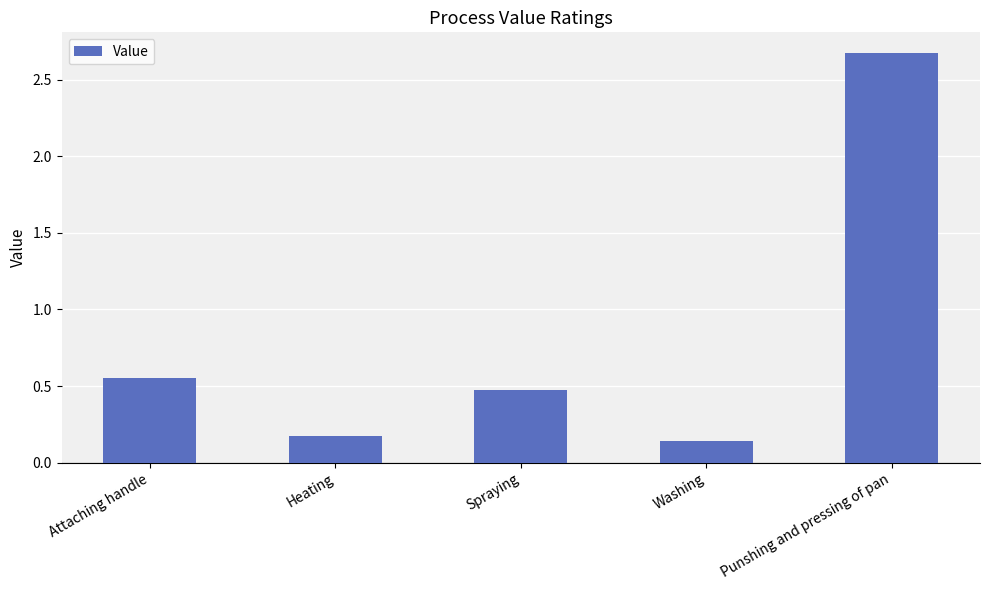

What is the label of the 2nd bar from the right?

Washing